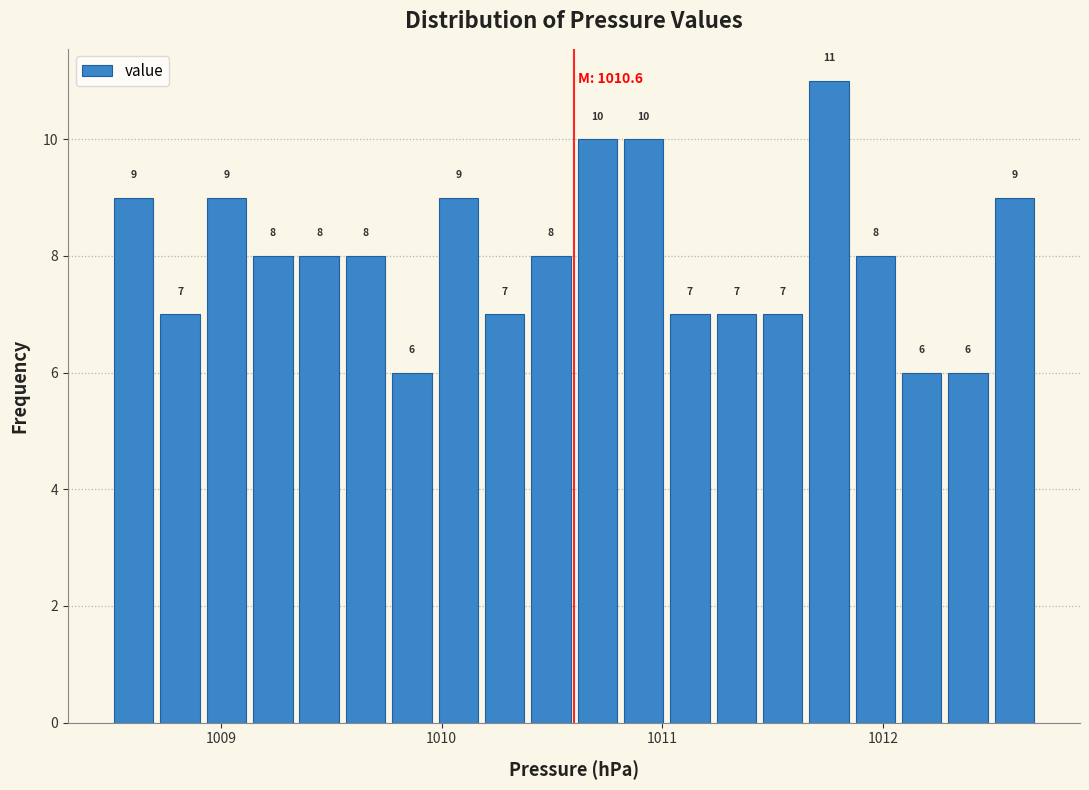

Around what value on the x-axis is the tallest bar? Give the approximate position of its centre, as read against the axis.

1011.8